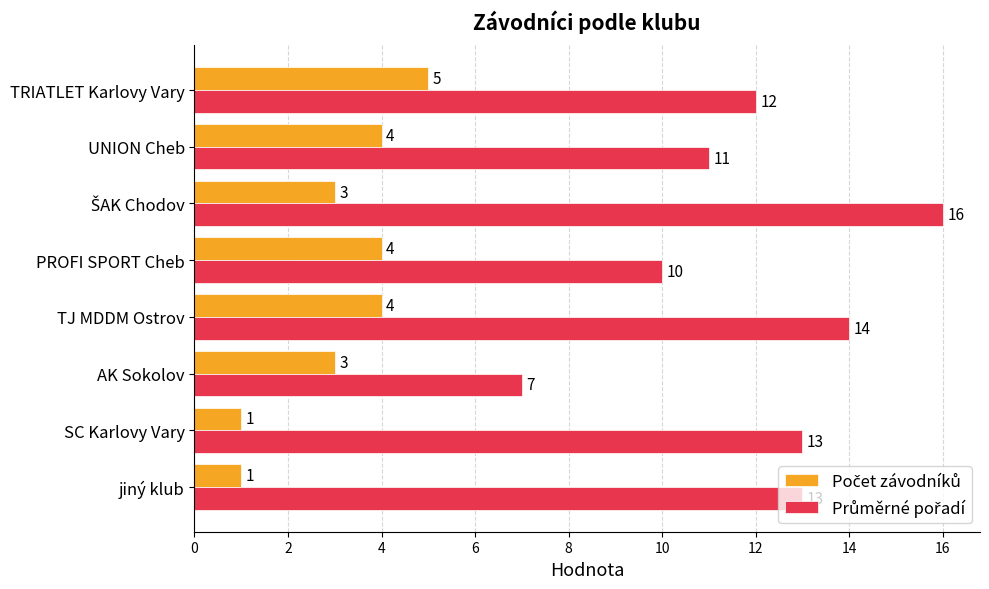

What is the spread (max minus min) of values at UNION Cheb?

7